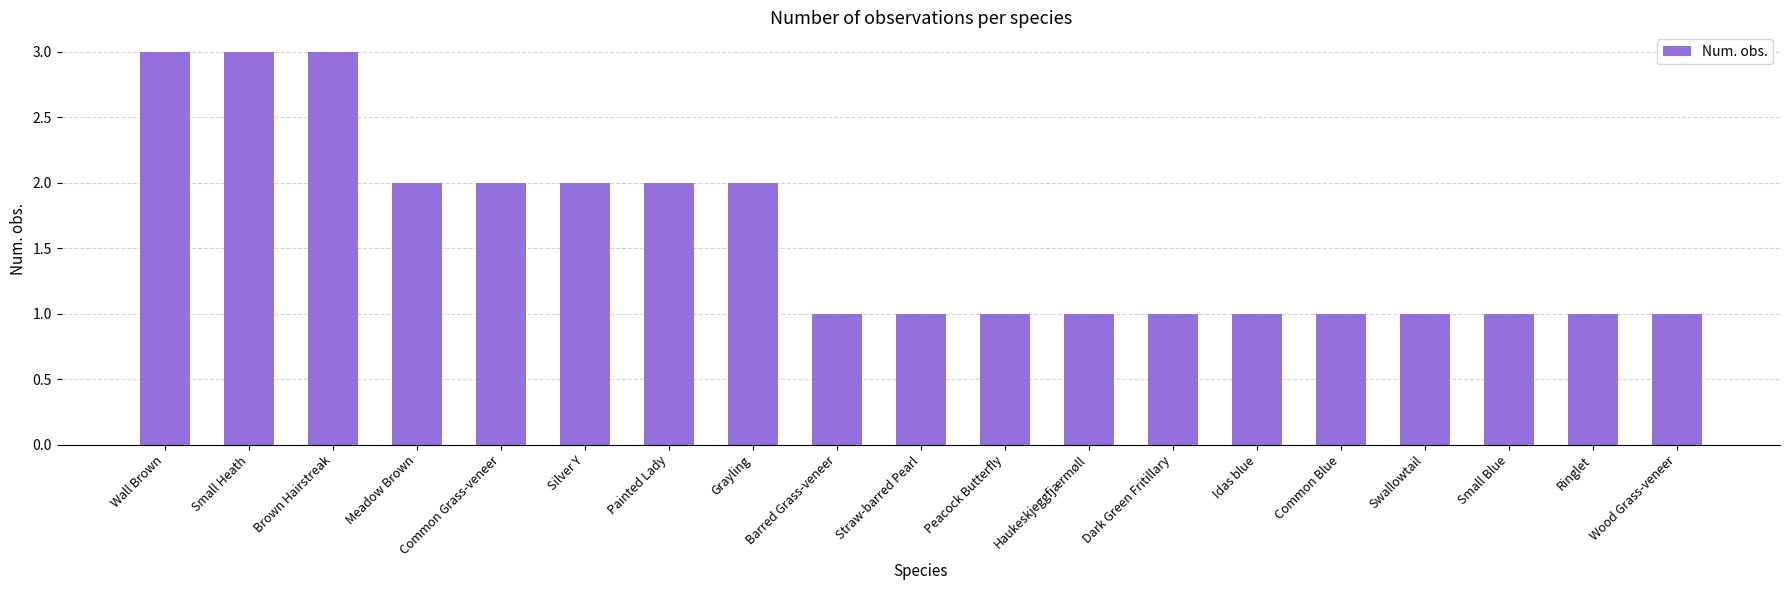

How many data points does each series have?

19